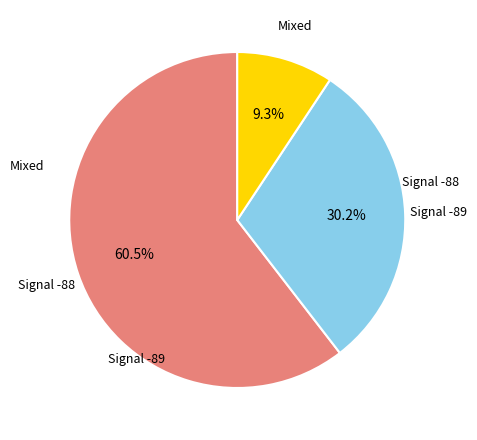

Is there any slice that represents more than half of the pie?

Yes